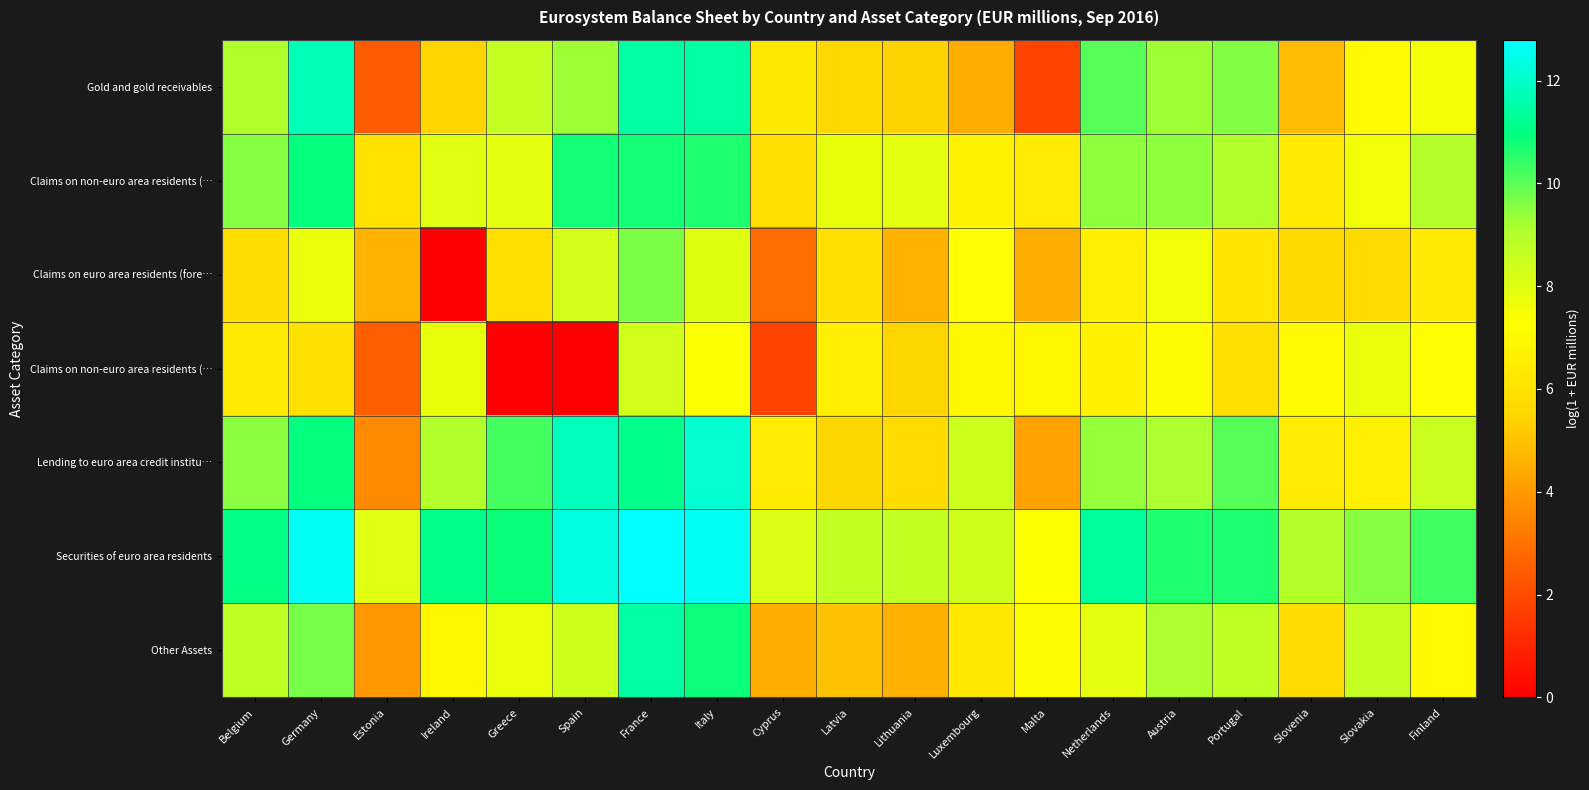

What is the total value across all series at Cyprus?

35.9